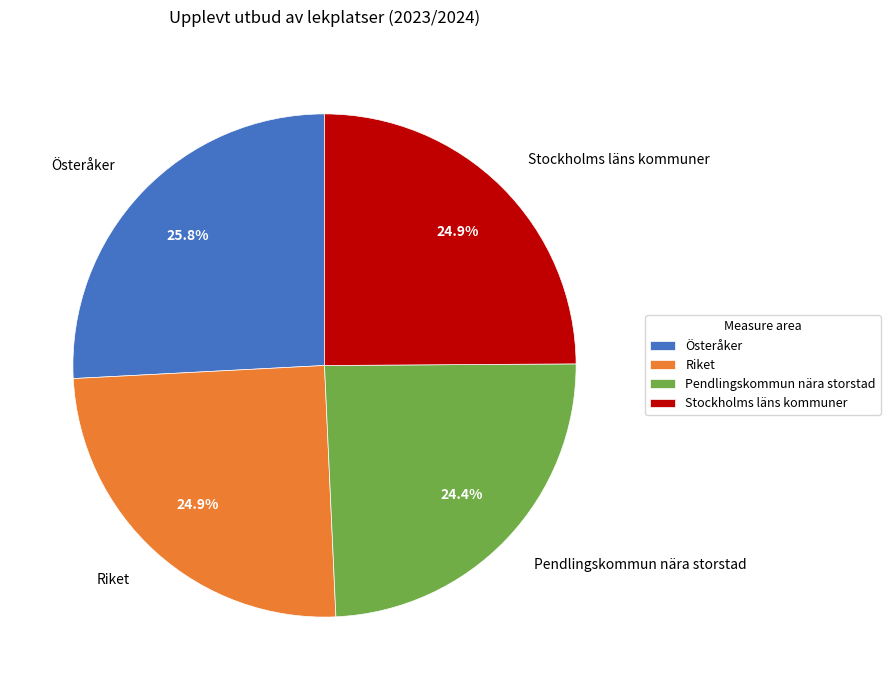

Count the number of slices in the pie.

4